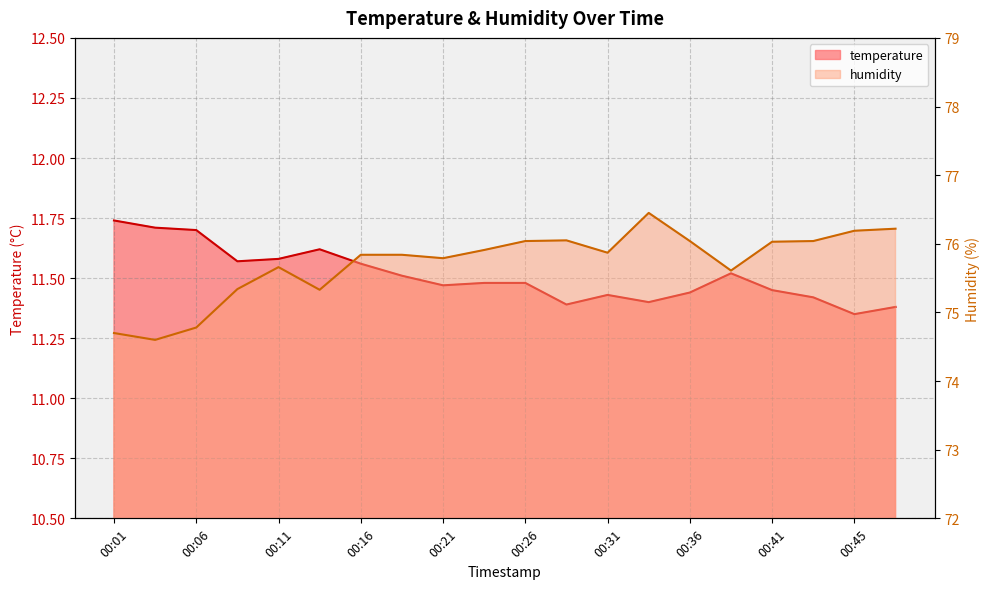

How many categories are shown in the chart?

20